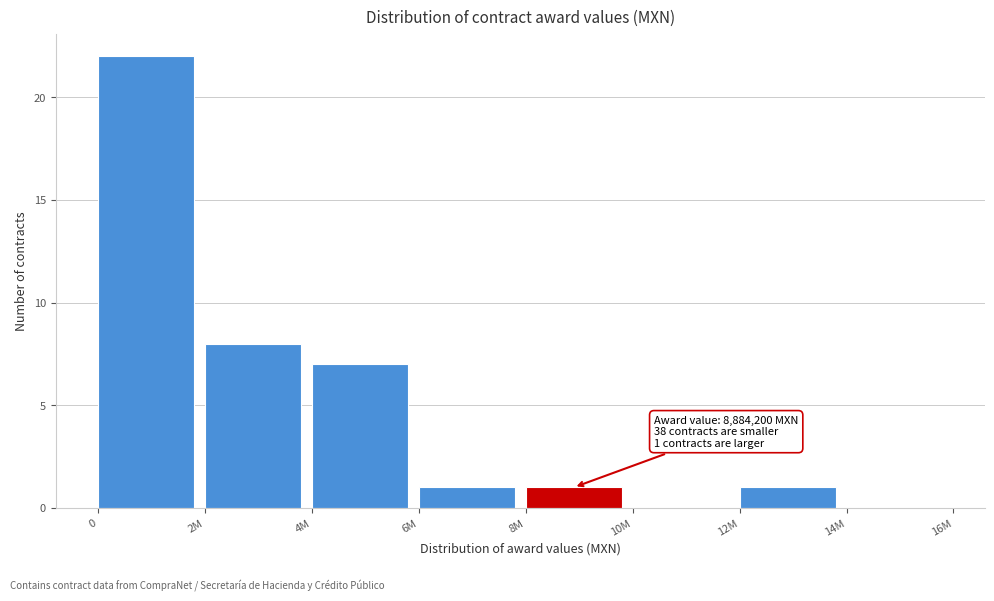

Reading left to right, extract all data points from this chart.

0=22	2M=8	4M=7	6M=1	8M=1	10M=0	12M=1	14M=0